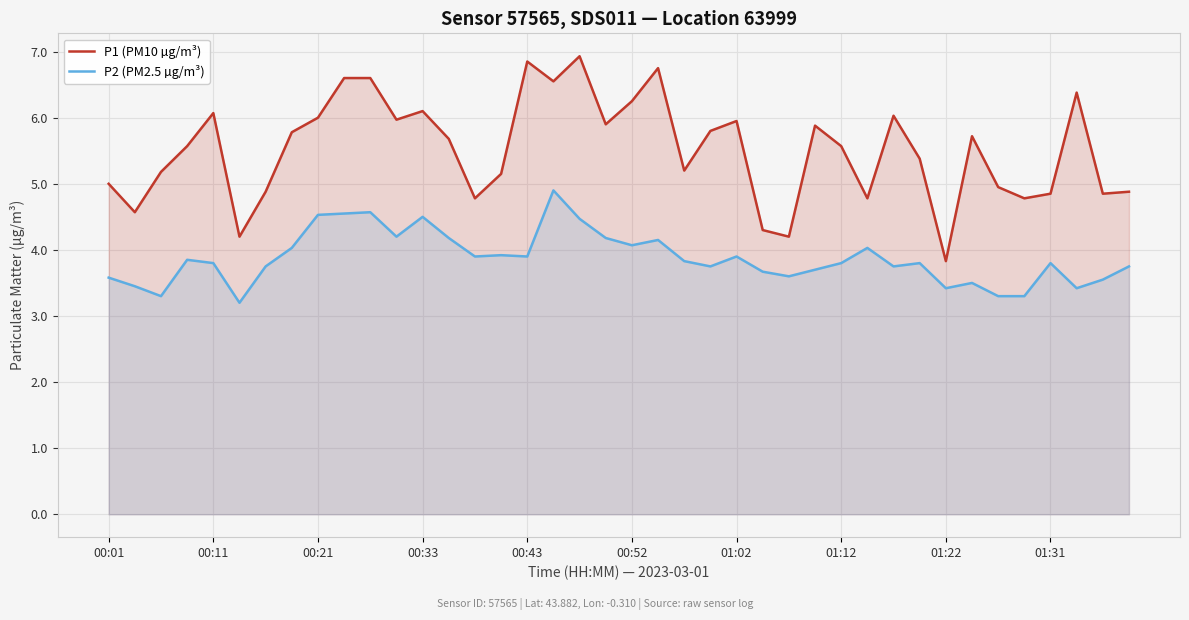

What is the difference between the maximum and minimum values in the P1 (PM10 µg/m³) series?

3.1